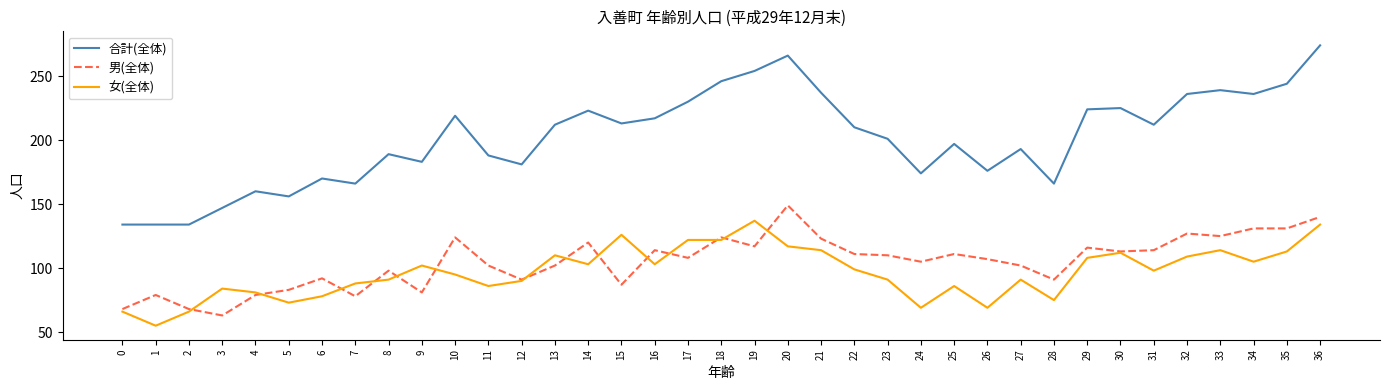

Where is the first local minimum for 男(全体)?

3